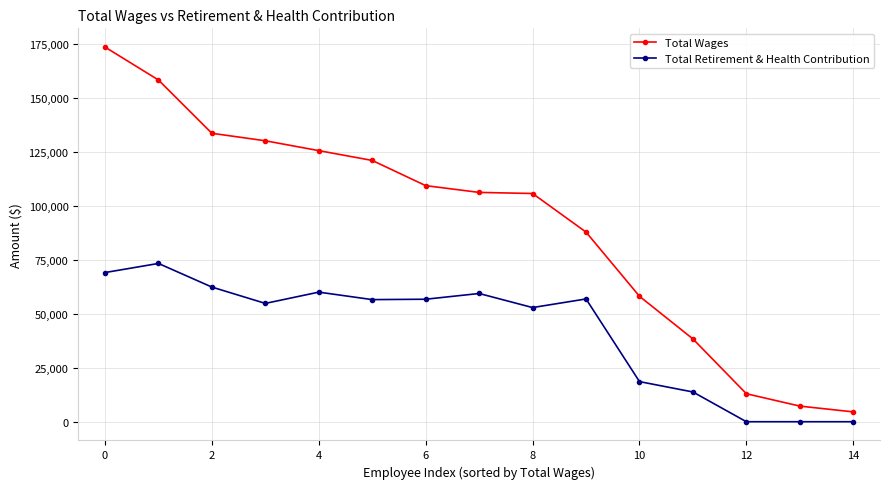

What is the lowest value of the Total Wages series?

4560